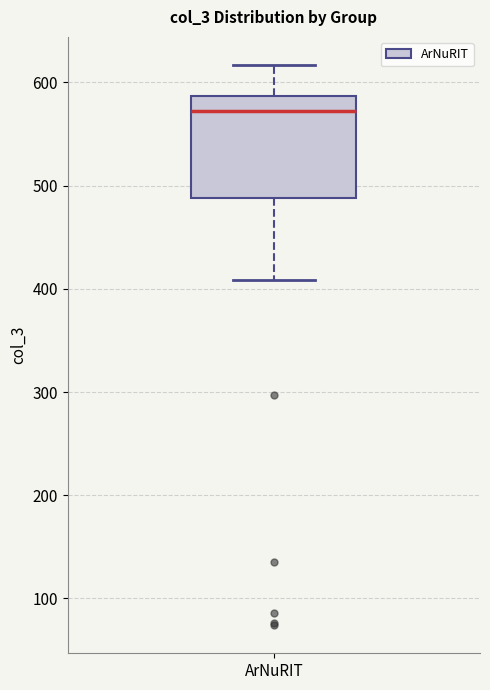

Read this box plot against the y-axis: the position of the median line, the range covered by the box, and the ends of both whiskers. The values are not printed on the chart, so give them approximately, as read against the axis.

median 570, box 490 to 590, whiskers 410 to 620